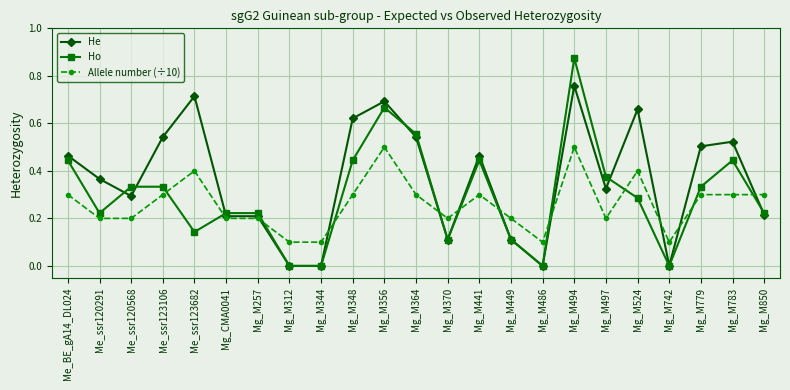

At which label does Ho reach its peak?

Mg_M494